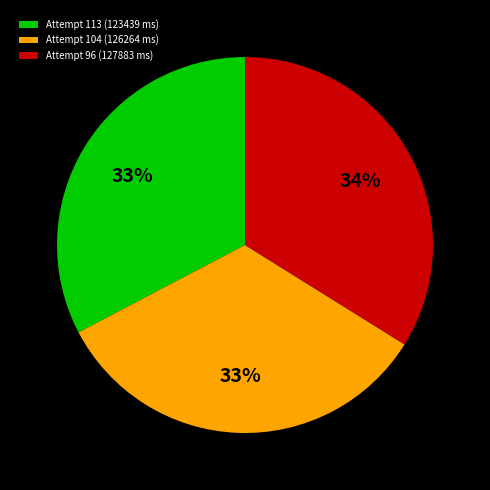

Count the number of slices in the pie.

3